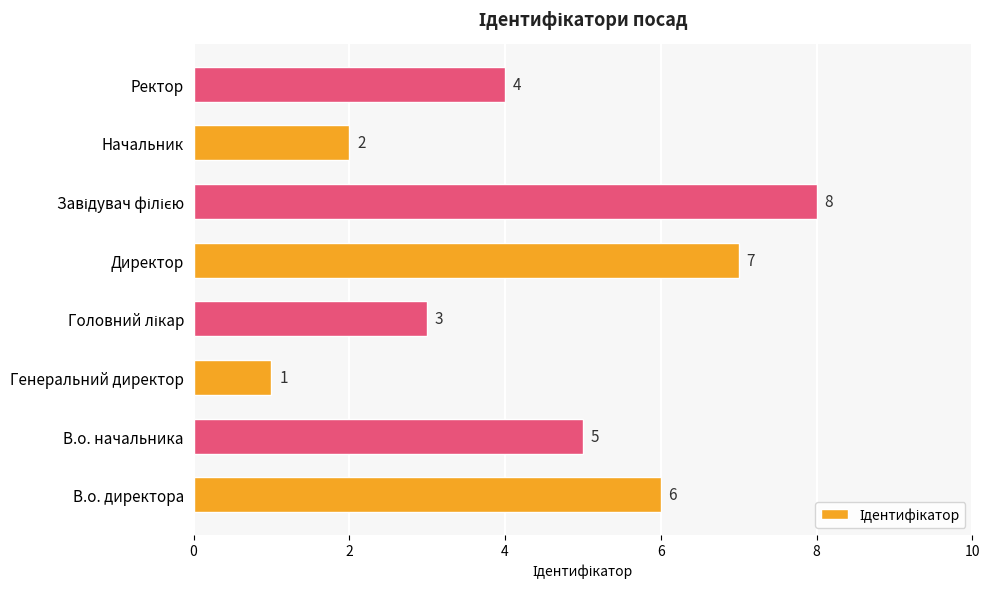

Is it true that the value at В.о. директора is 6?

True